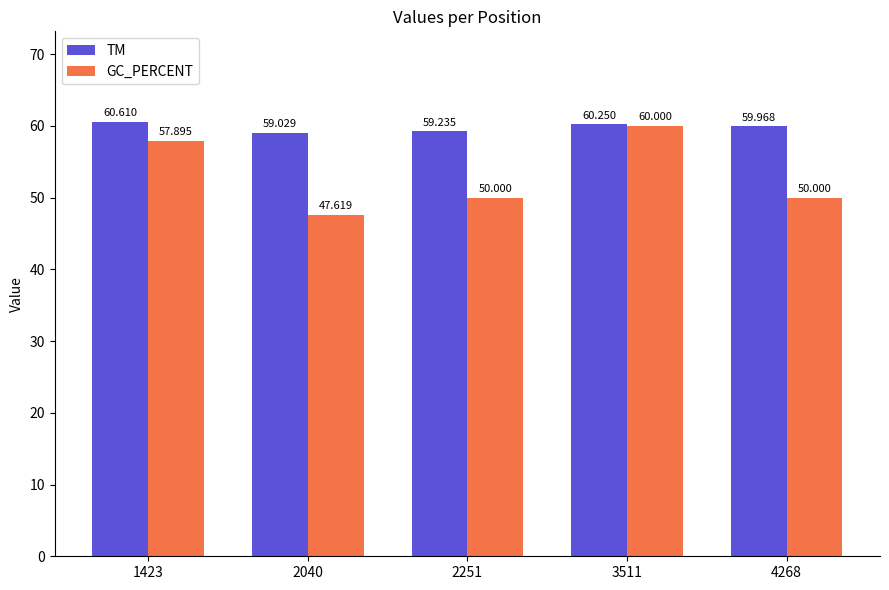

At which label is TM closest to 59?

2040